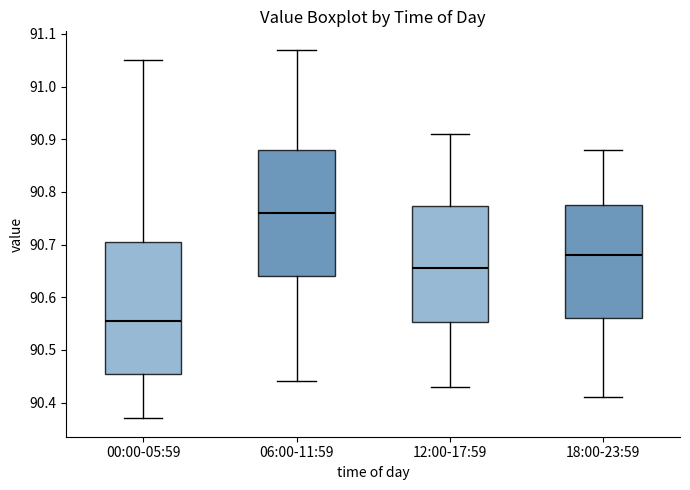

Which box's median line is the highest?

06:00-11:59